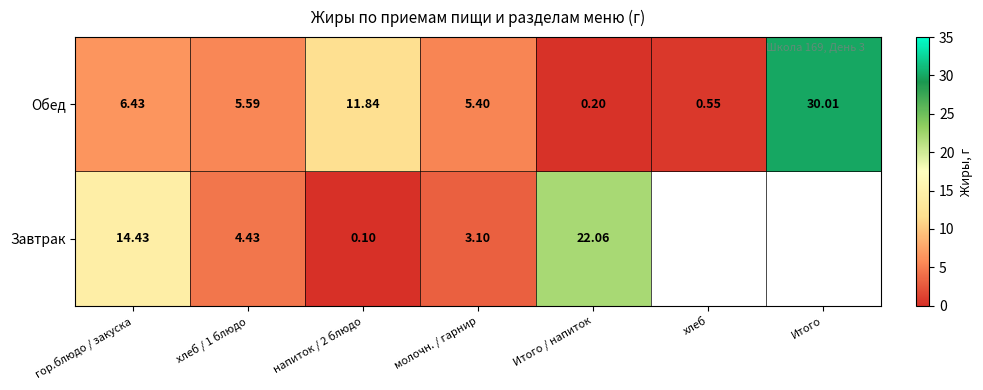

At напиток / 2 блюдо, list the series in order from smallest to largest.

Завтрак, Обед